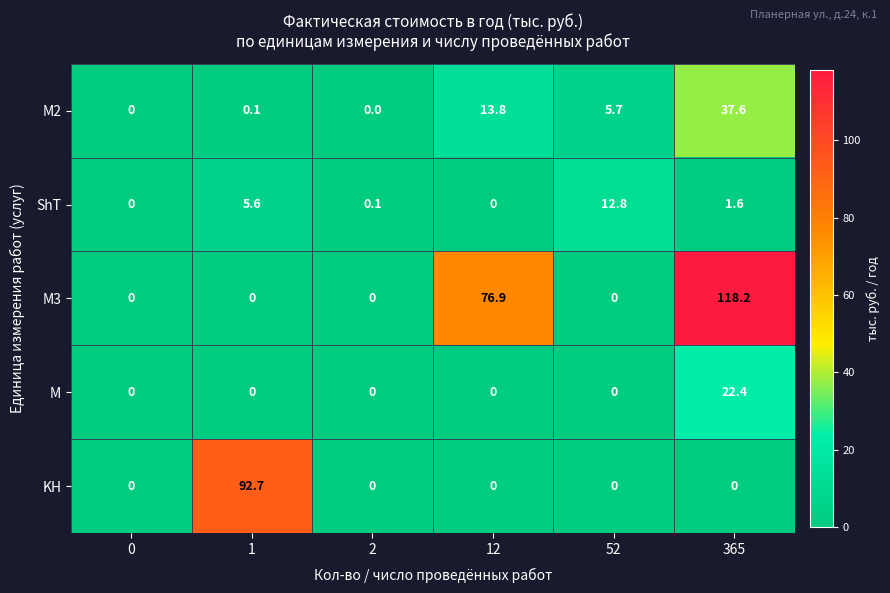

What is the total value across all series at 2?

0.1